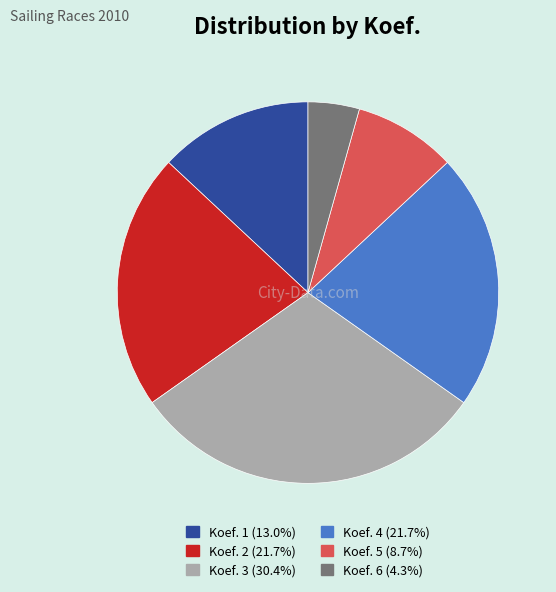

Does any single category account for the majority?

No